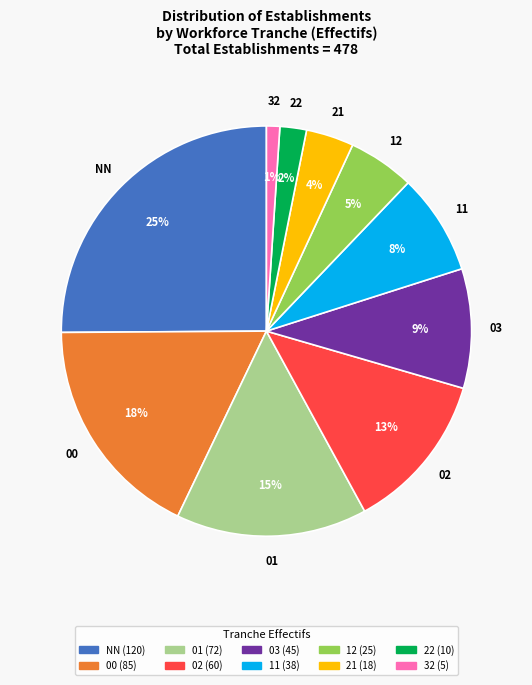

Approximately how many times larger is the value at 11 compared to 01?

0.5